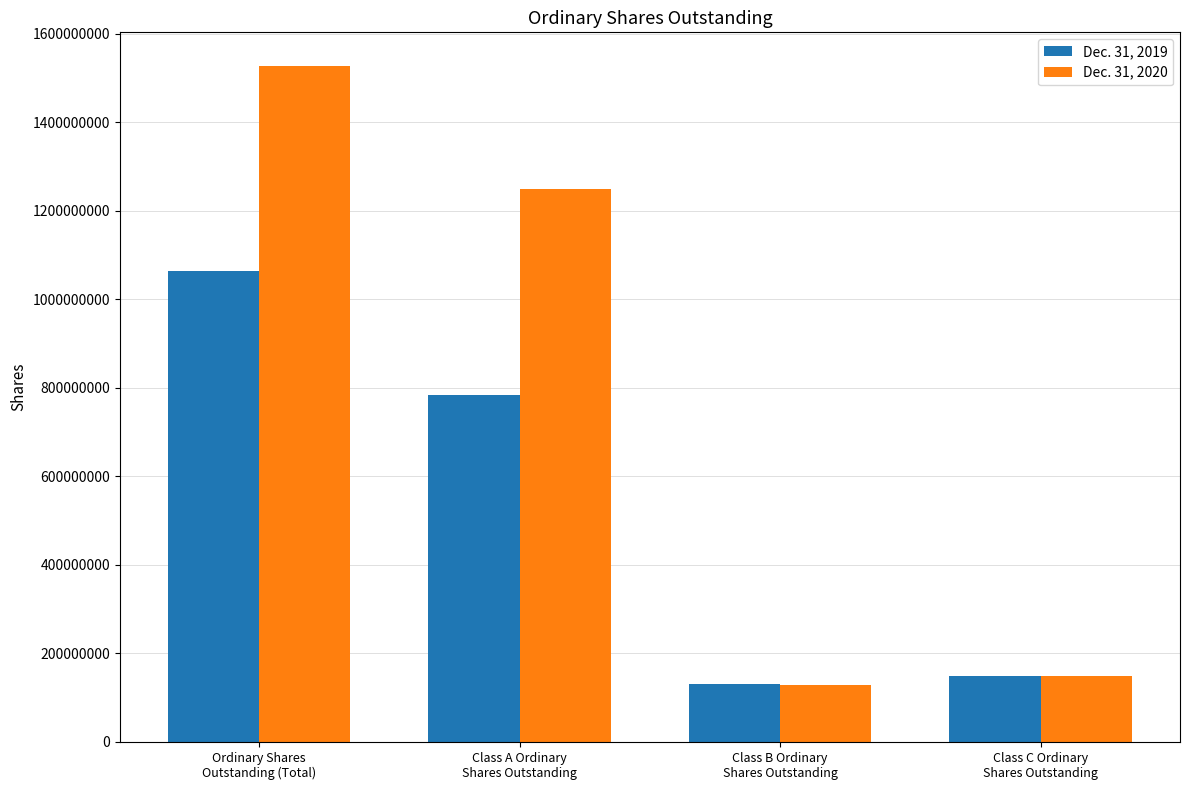

Which series has the widest spread of values?

Dec. 31, 2020